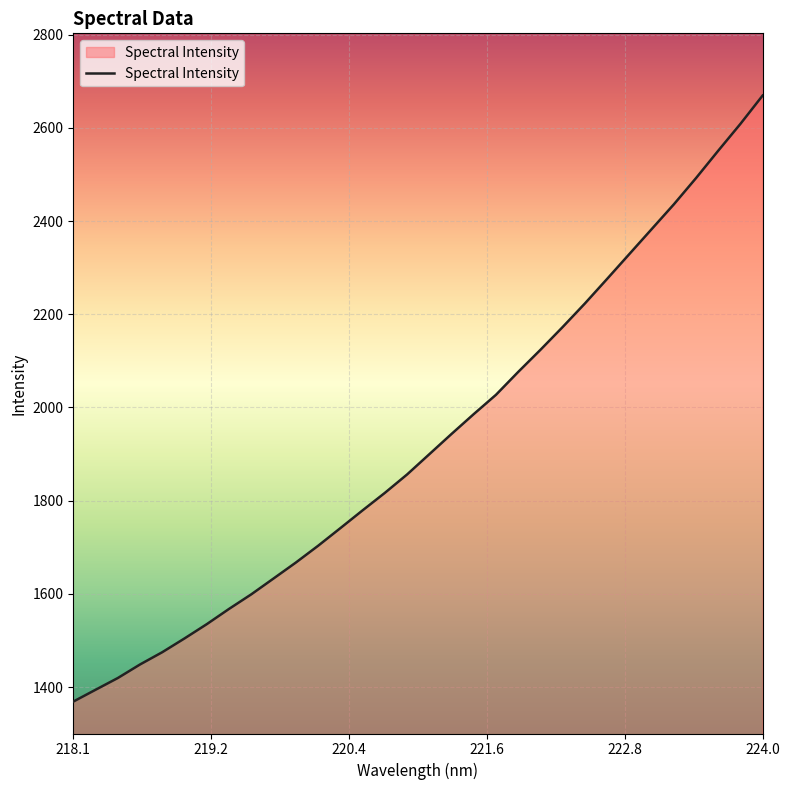

What is the difference between the maximum and minimum values?

1300.5